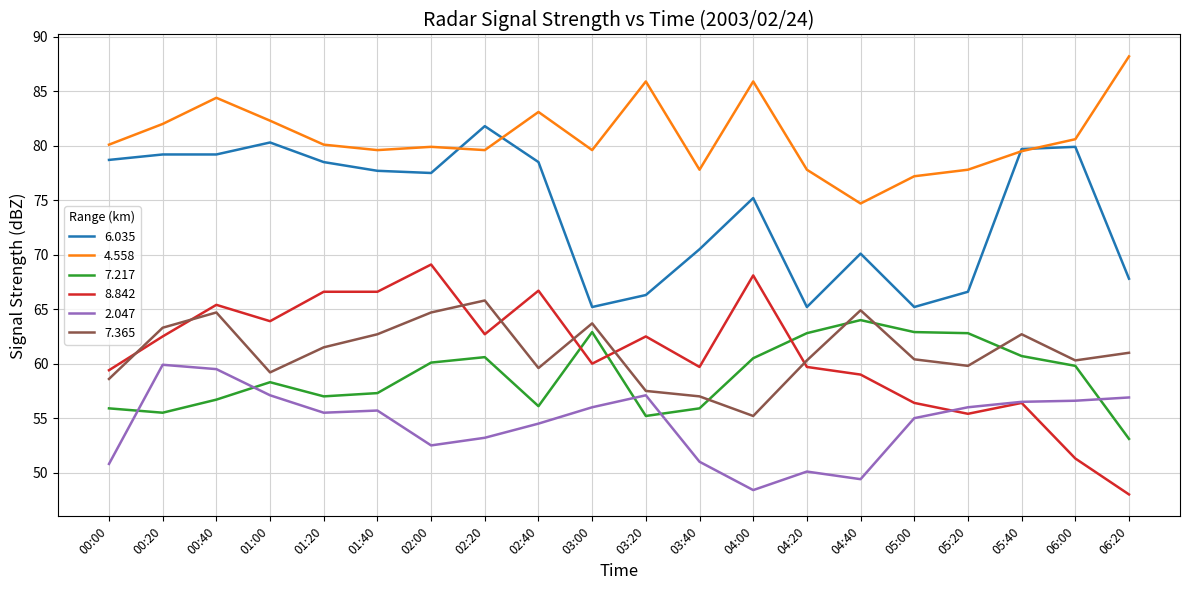

What position from the left is 03:20?

11